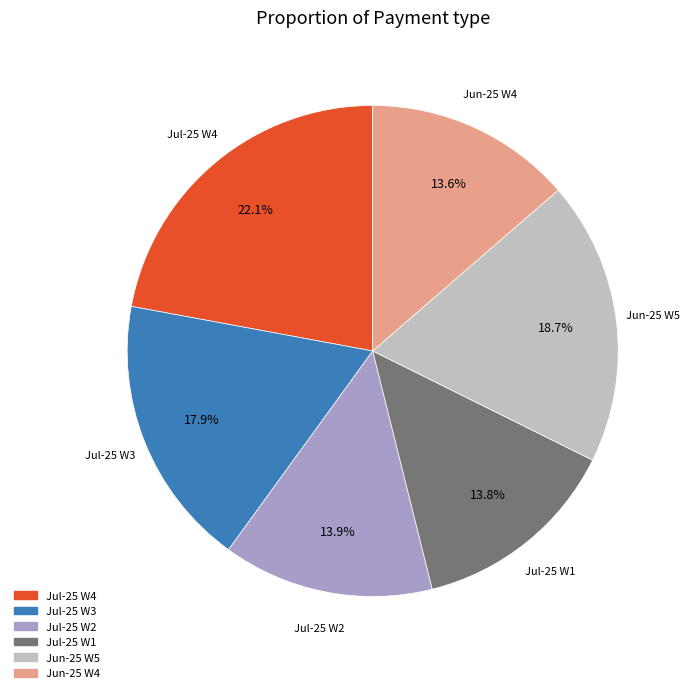

Is there a majority slice in this chart?

No